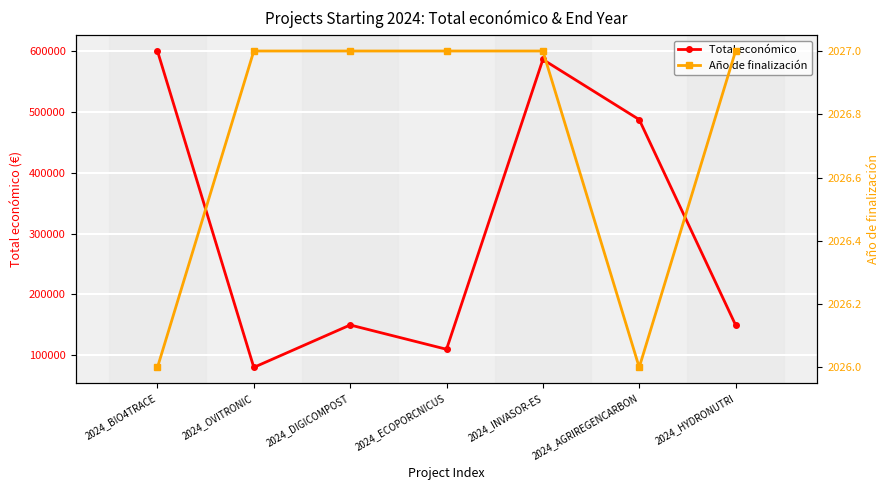

What is the label of the 5th point from the left?

2024_INVASOR-ES